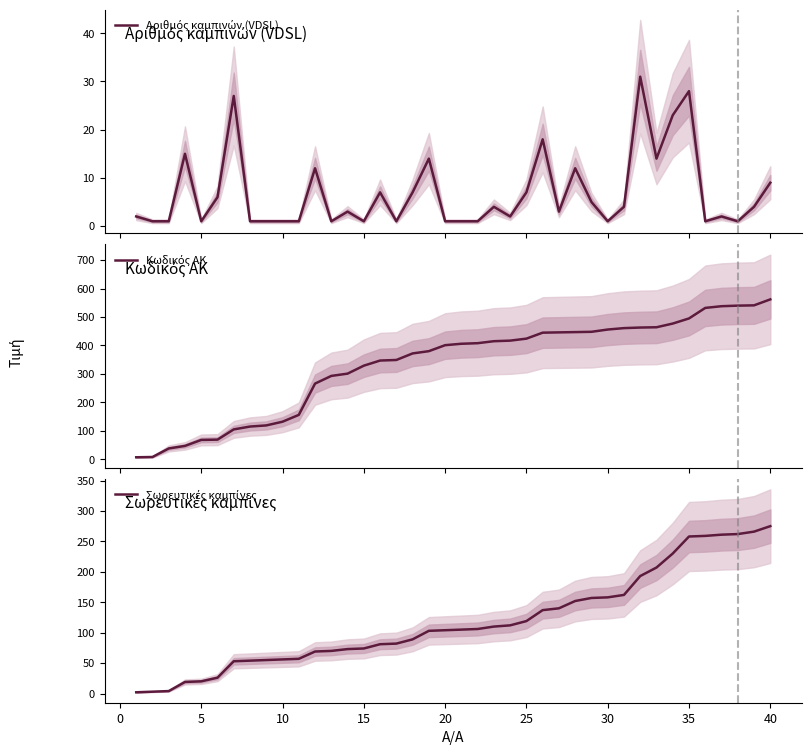

What is the maximum value shown in the chart?

562